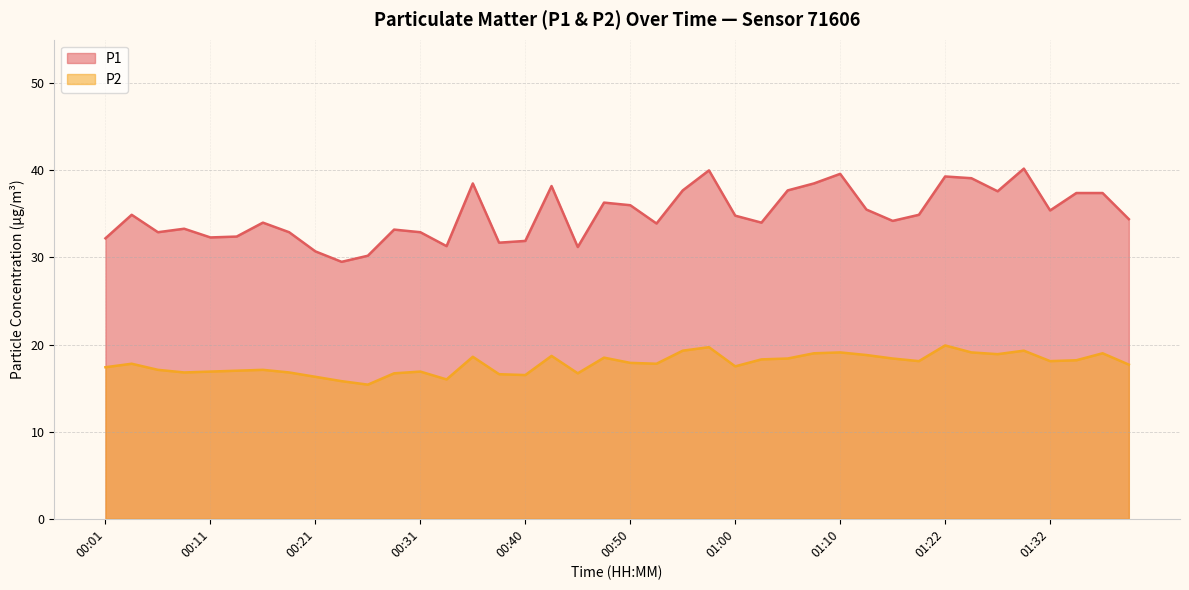

How many values in the P2 series are below 17?

12